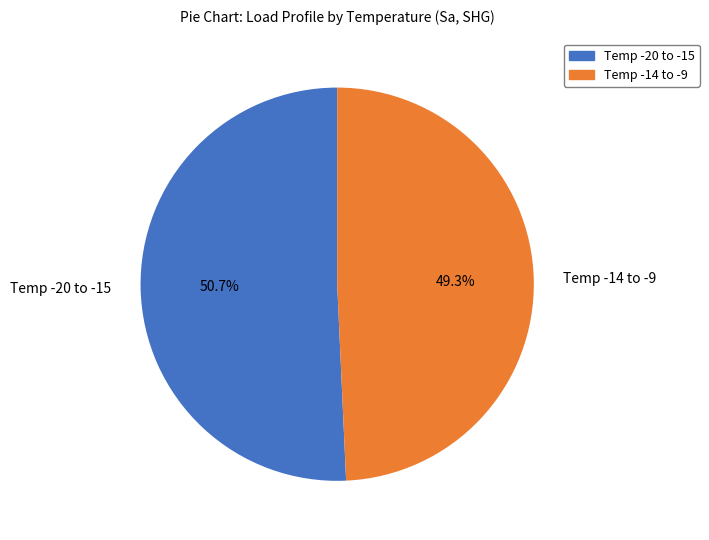

Approximately how many times larger is the value at Temp -14 to -9 compared to Temp -20 to -15?

1.0